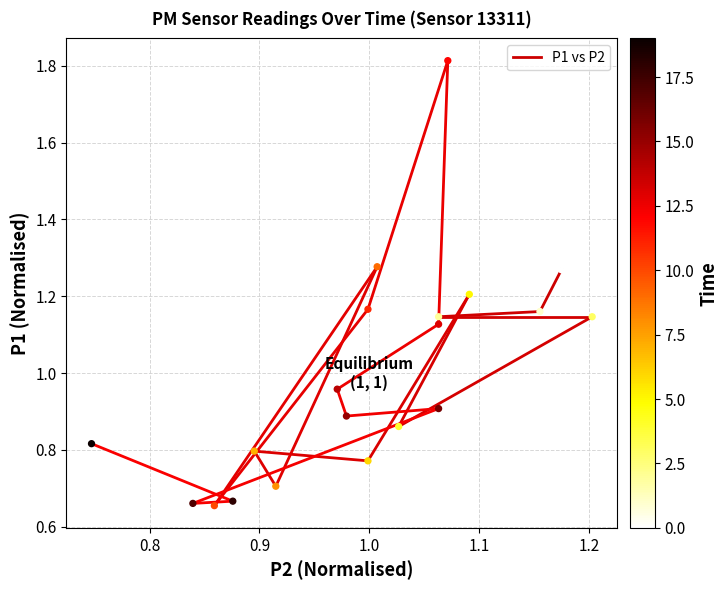

What is the range of X values (max minus min)?

0.5